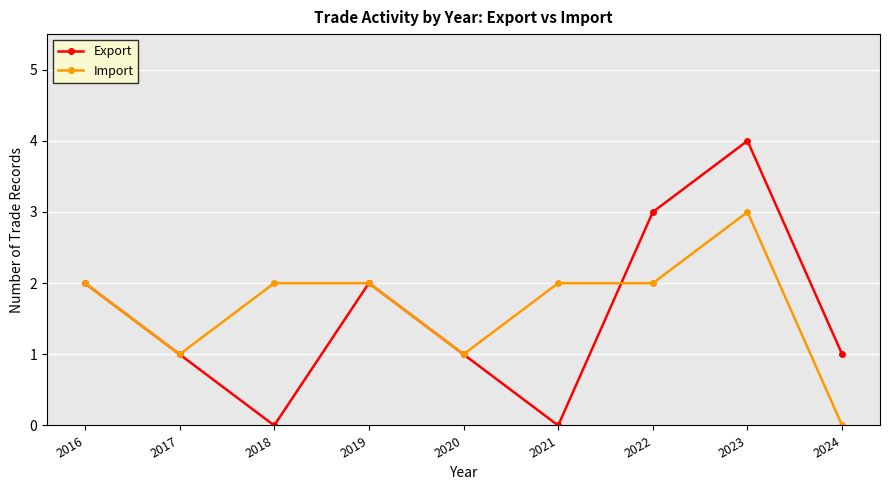

How many values in Import are above zero?

8